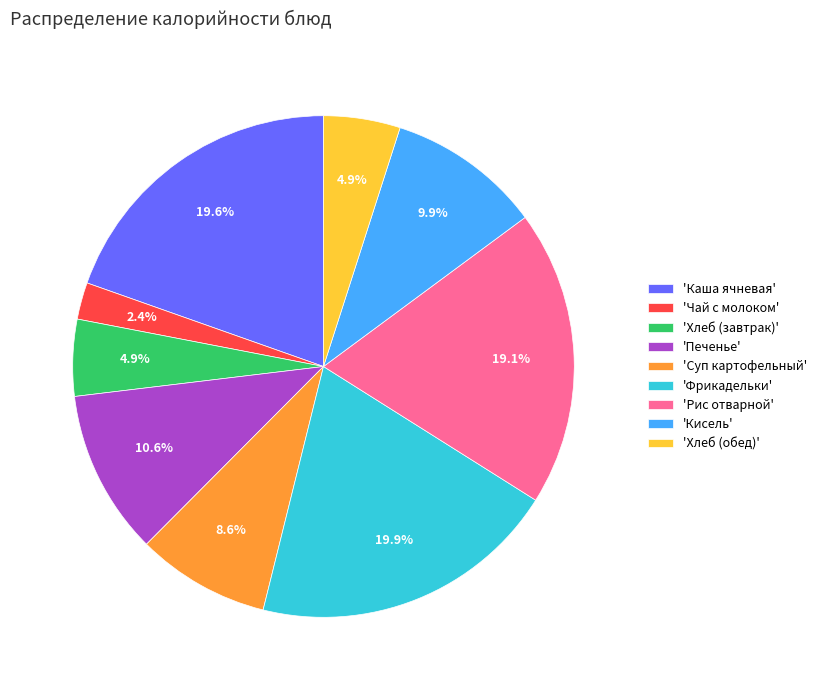

Is 'Печенье' the majority of the pie?

No